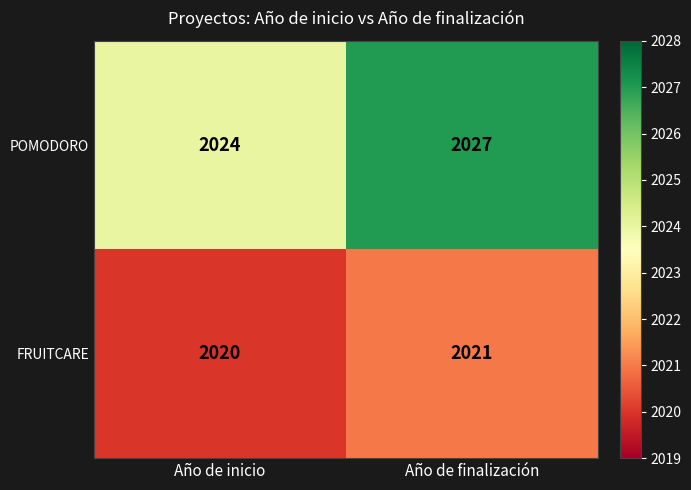

Which category has the lowest value across all series?

Año de inicio